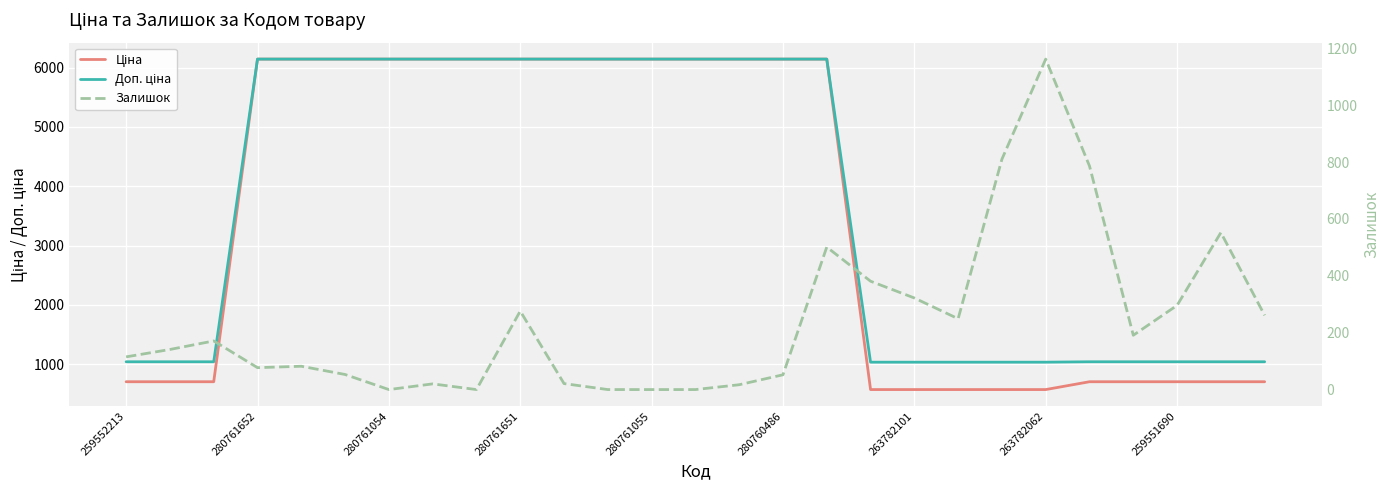

What position from the right is 19?

8